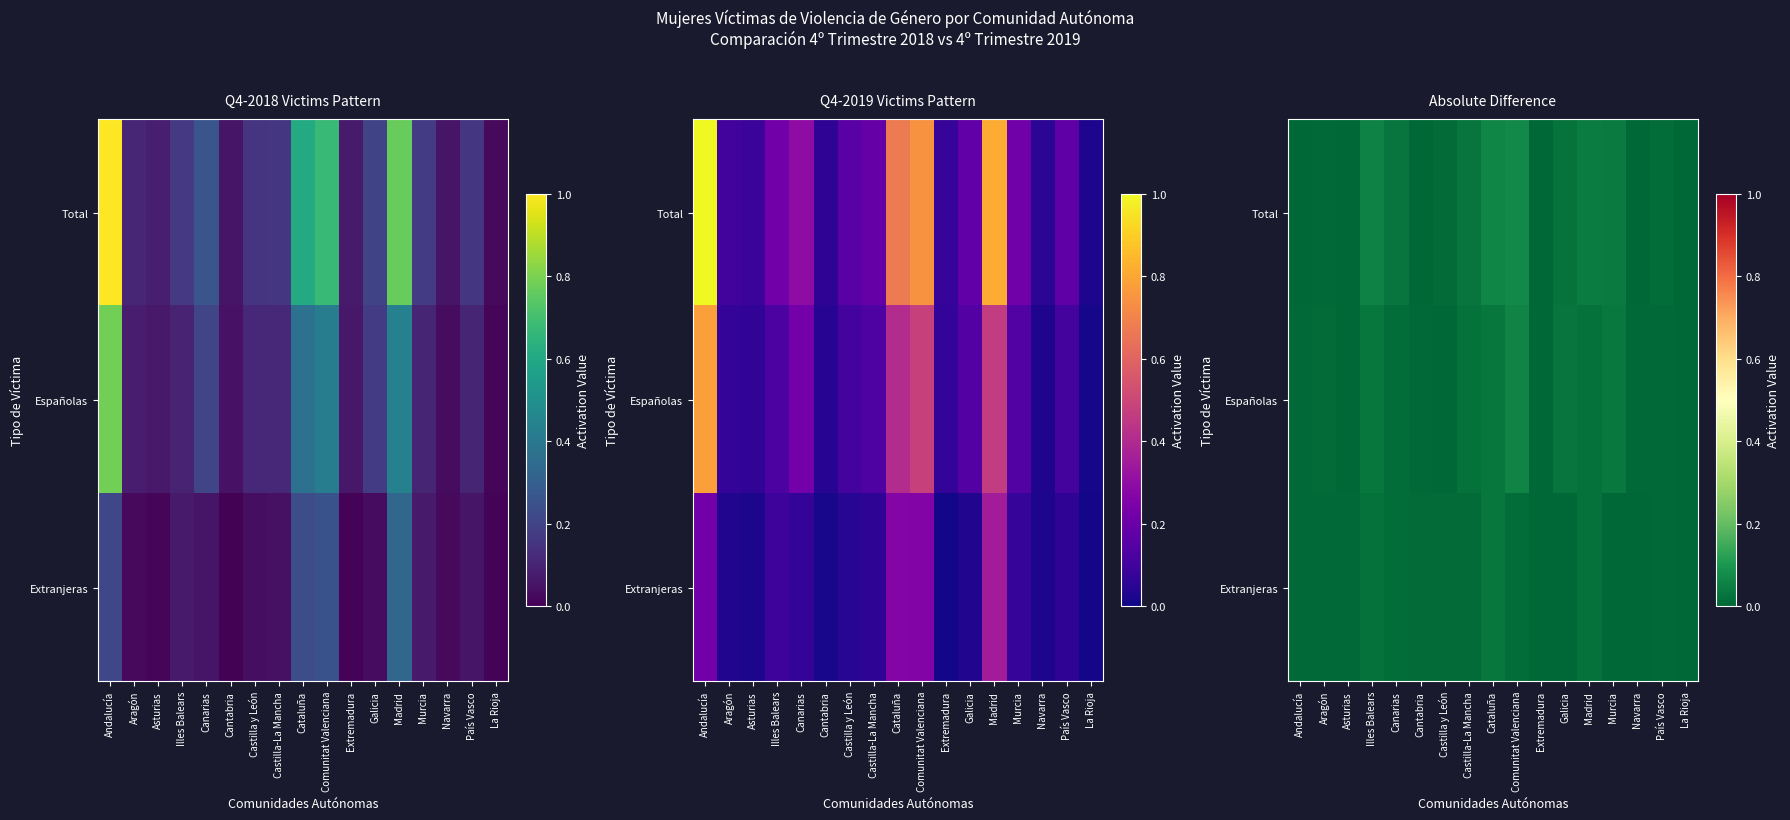

Which series has the widest spread of values?

Total